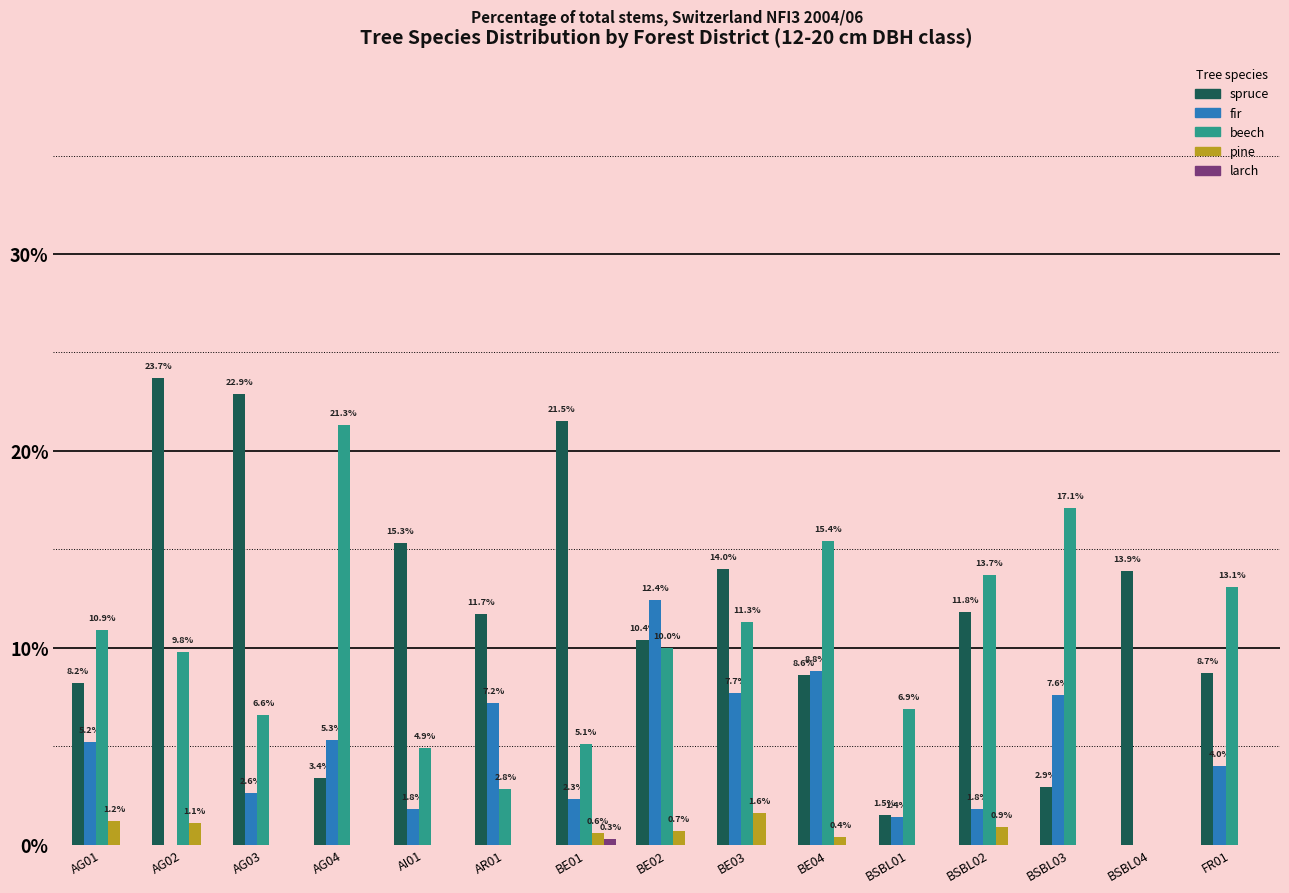

Which category has the highest value in the beech series?

AG04